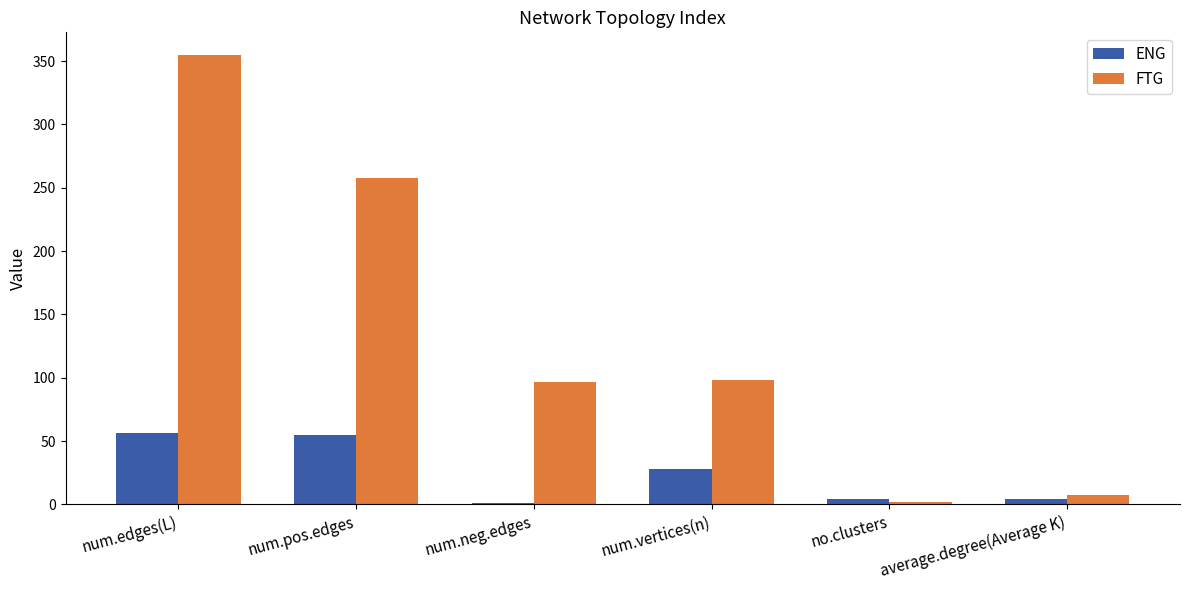

Which category has the highest value across all series?

num.edges(L)